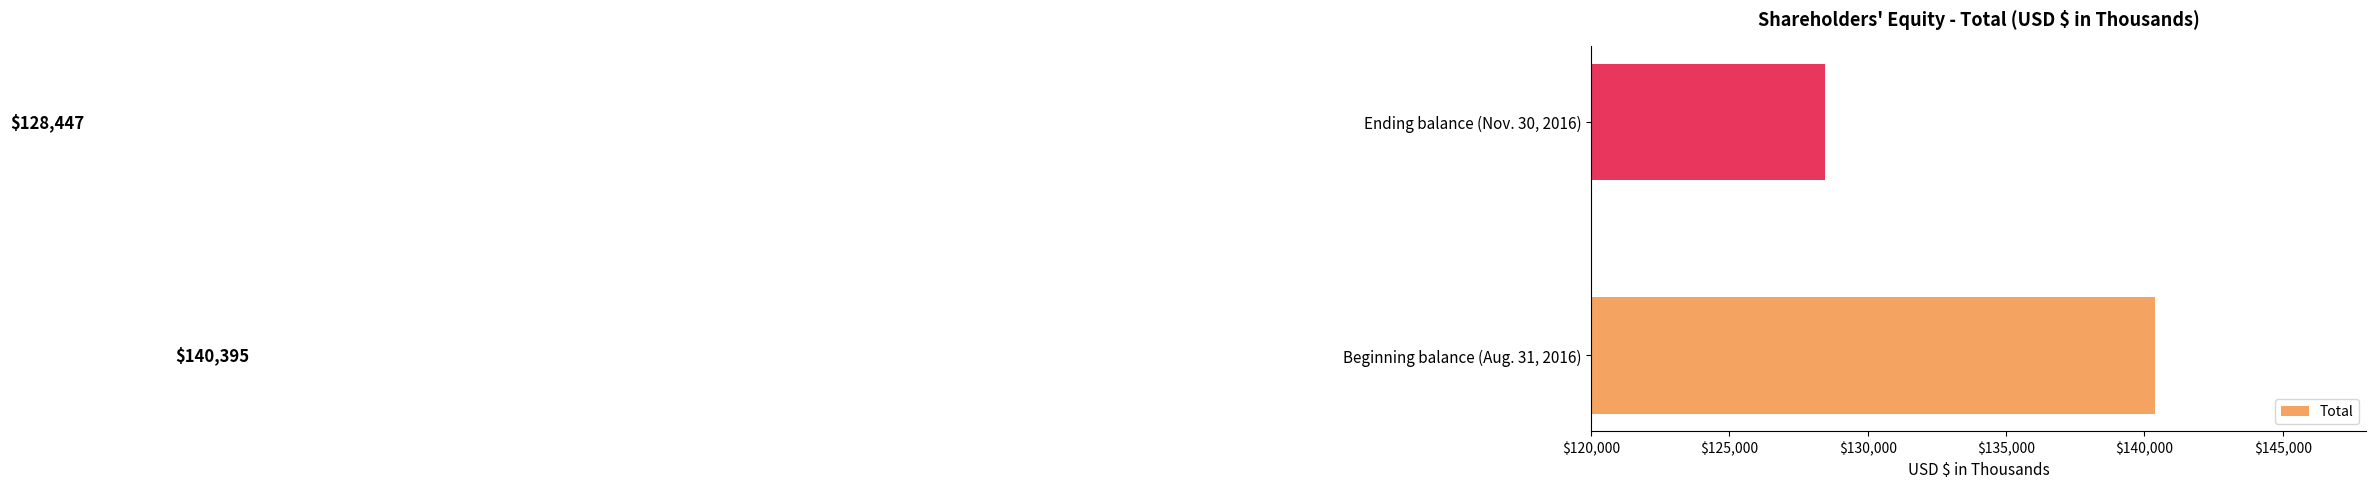

Reading bottom to top, what are all the values shown in this chart?

Beginning balance (Aug. 31, 2016)=140395	Ending balance (Nov. 30, 2016)=128447